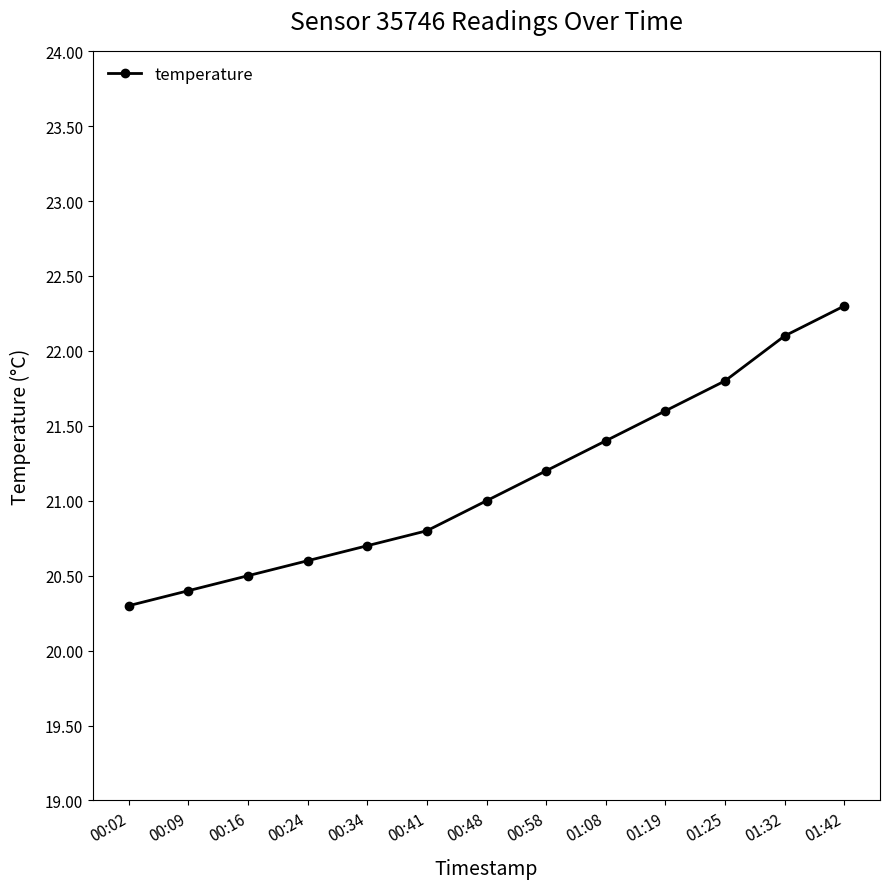

Rank the categories by value from lowest to highest.

00:02, 00:09, 00:16, 00:24, 00:34, 00:41, 00:48, 00:58, 01:08, 01:19, 01:25, 01:32, 01:42